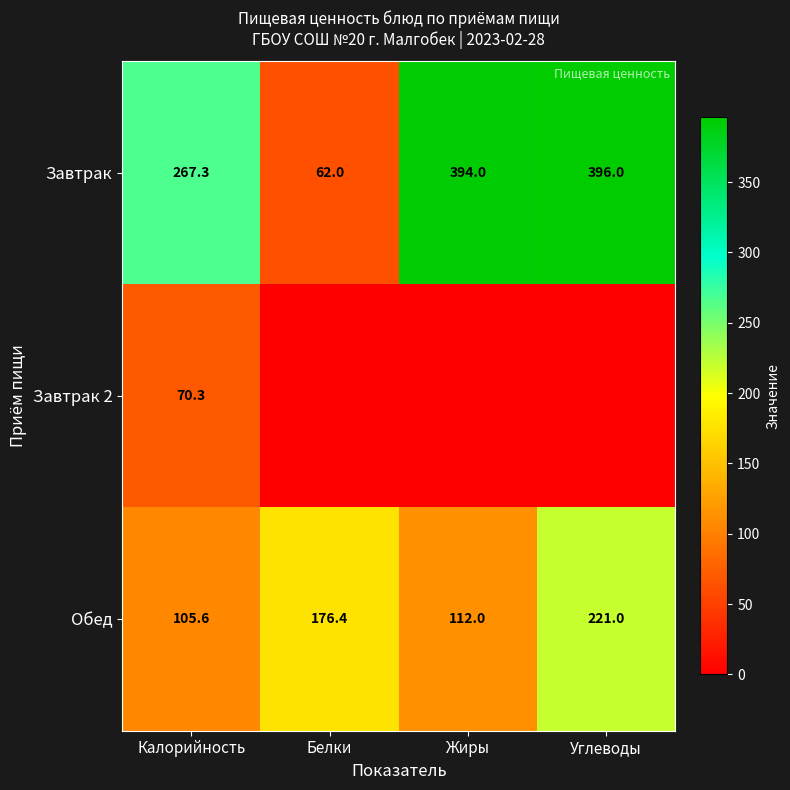

The Обед series shows 105.6 at Калорийность. True or false?

True